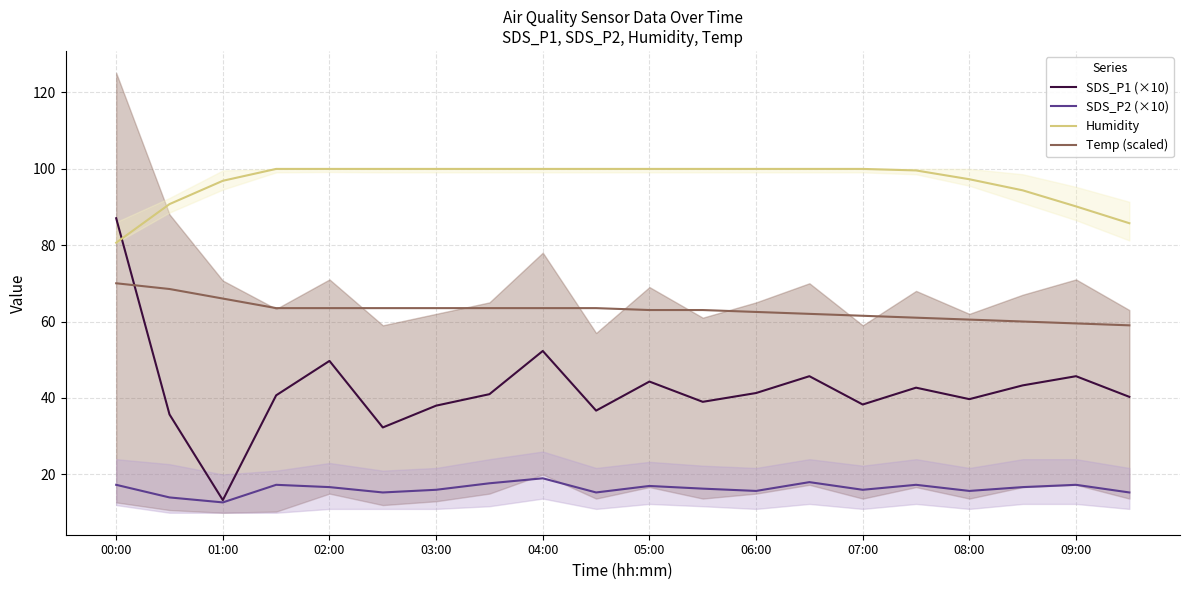

What is the sum of the Temp (scaled) values at 04:00 and 01:00?

129.5